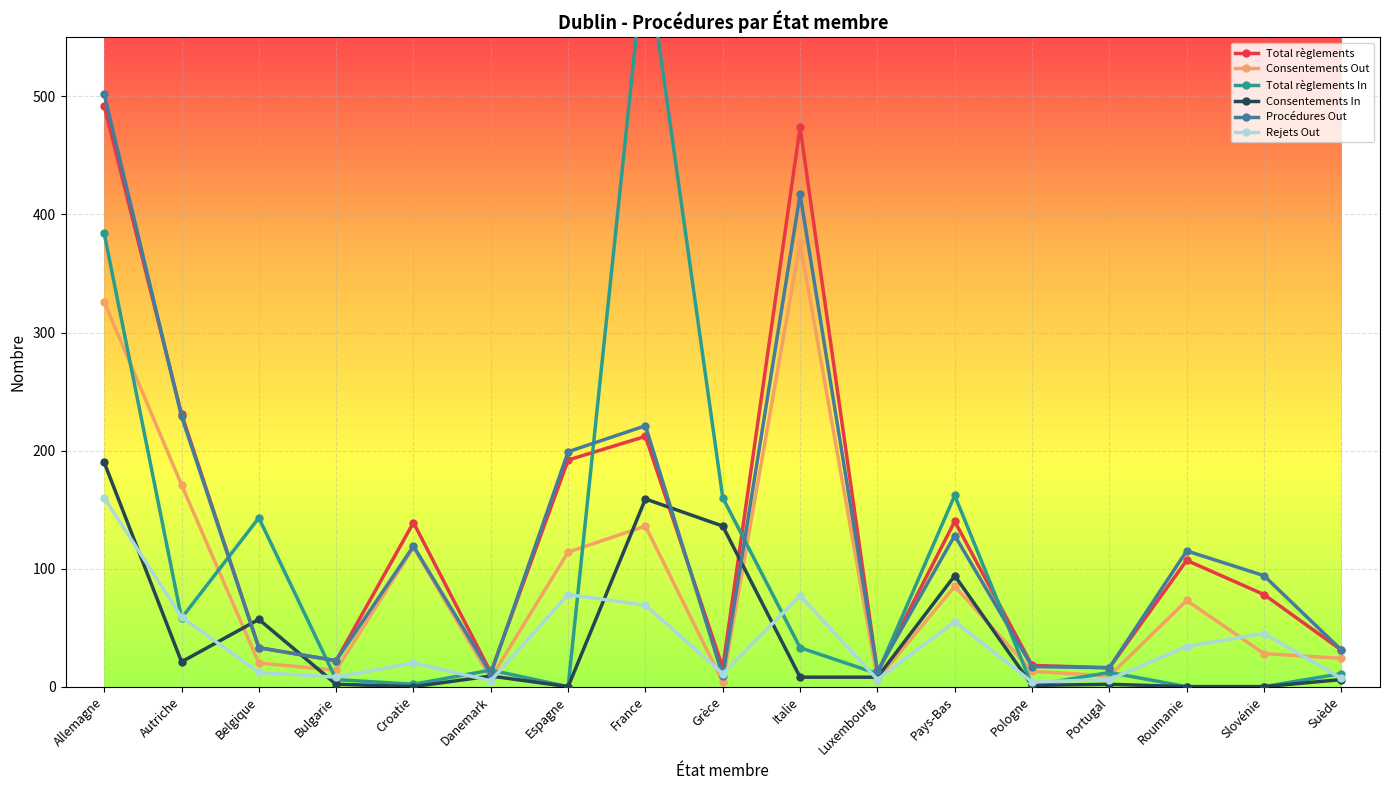

What is the difference between the Total règlements In values at Danemark and Espagne?

14